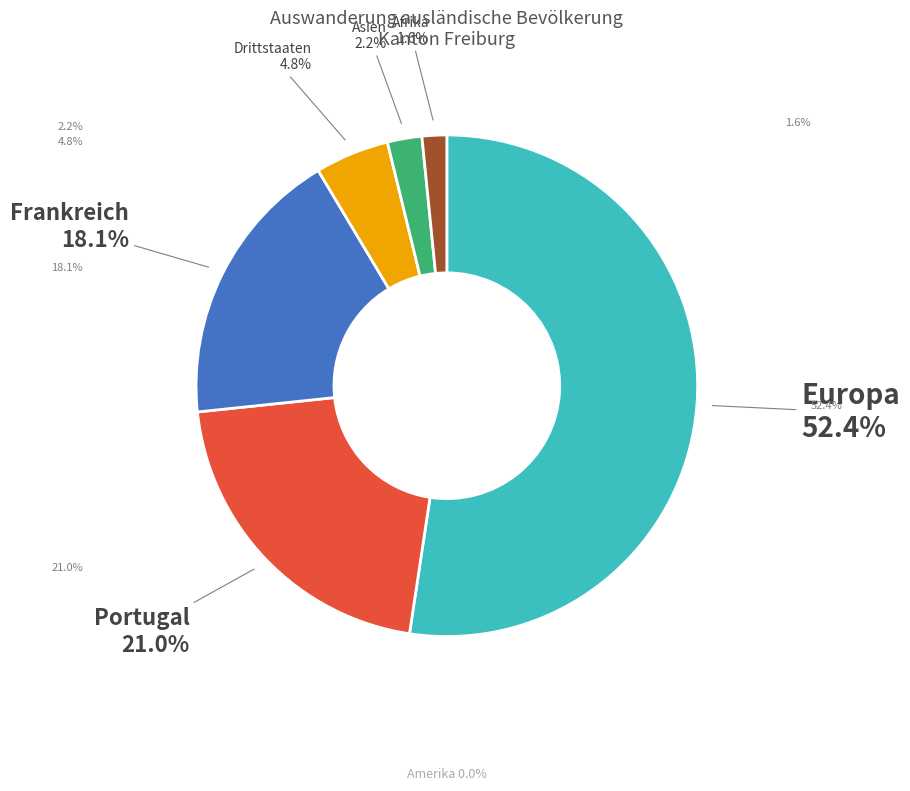

To the nearest percent, what is the average slice percentage?

14%